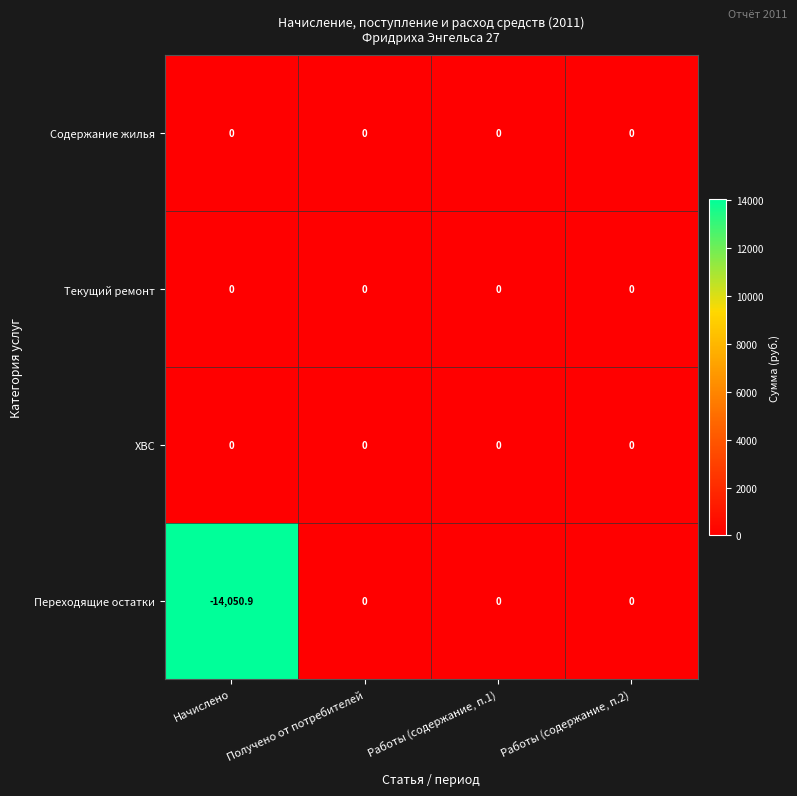

At which category does the chart reach its minimum across all series?

Начислено